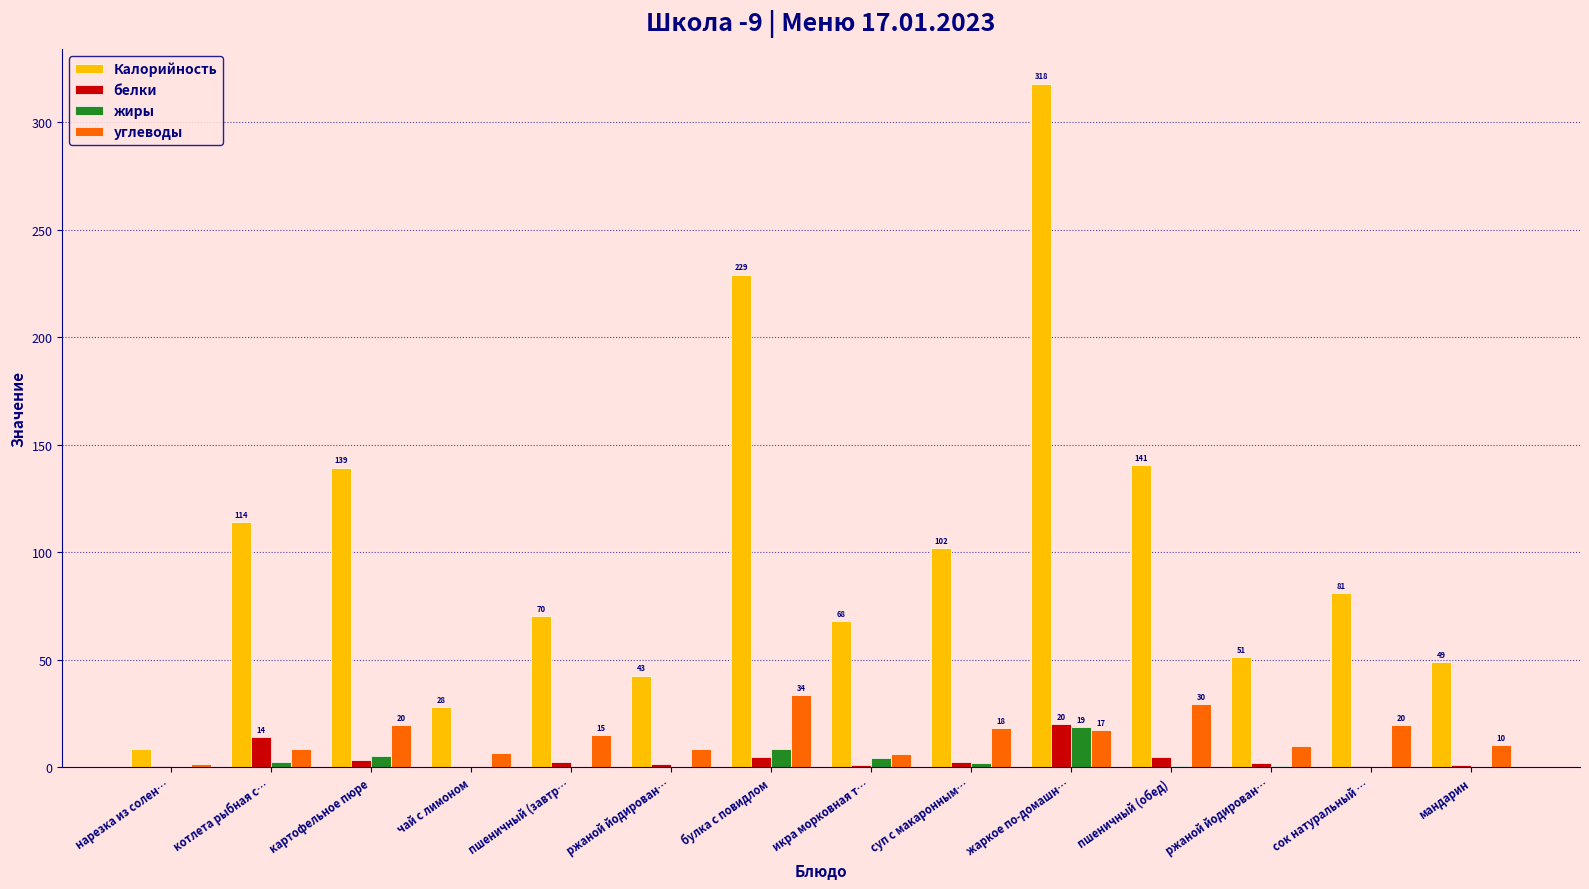

What are all the series names shown in the legend?

Калорийность, белки, жиры, углеводы